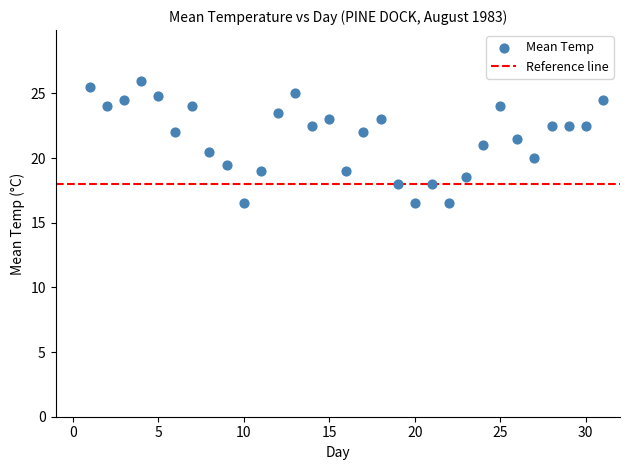

What is the range of Y values (max minus min)?

9.5